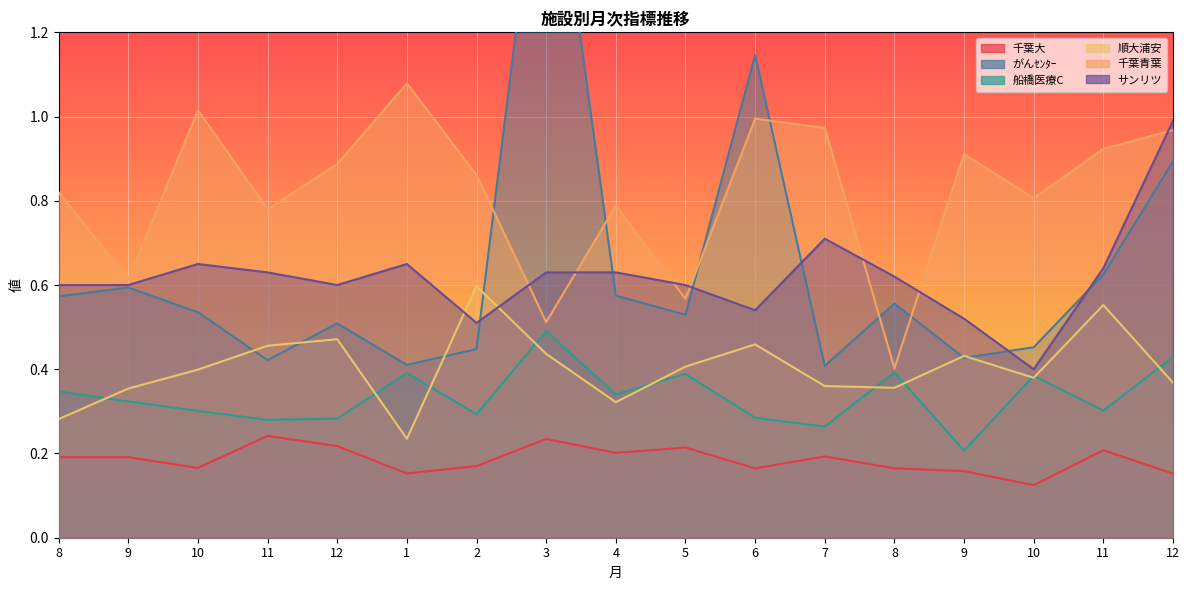

What is the sum of the 千葉青葉 values at 11 and 9?

1.4